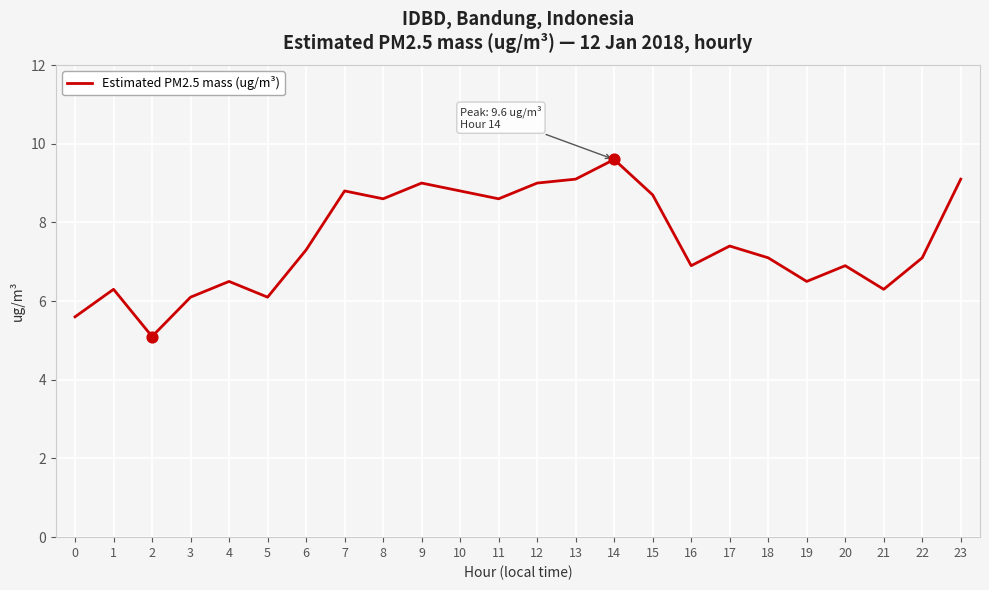

Approximately how many times larger is the value at 23 compared to 8?

1.1